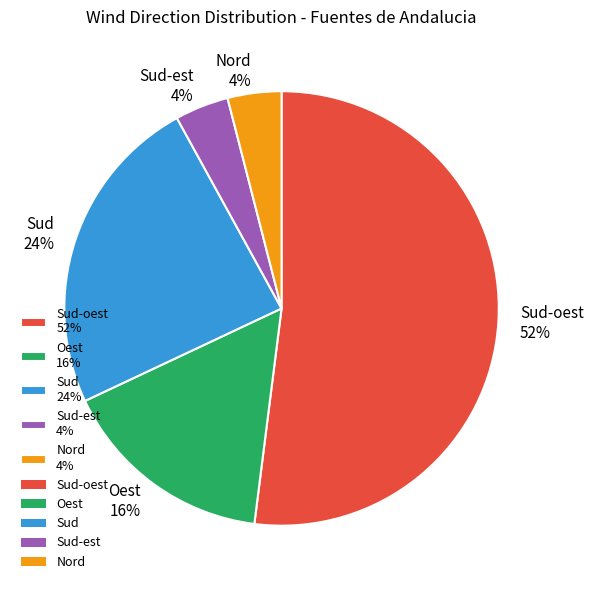

Is it true that Sud 24% is 24% of the pie?

True